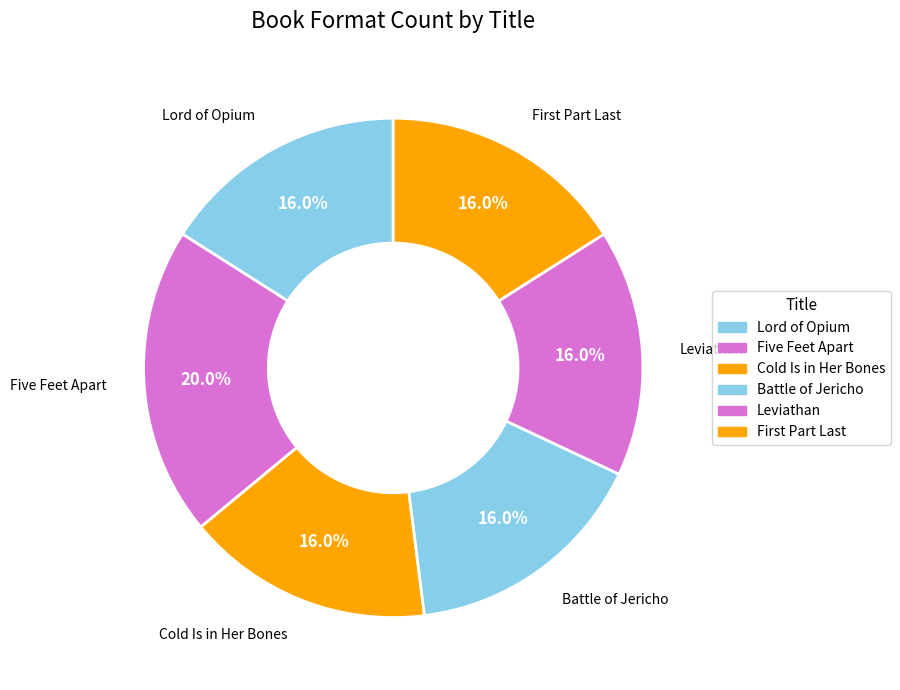

Which category has the biggest portion of the pie?

Five Feet Apart